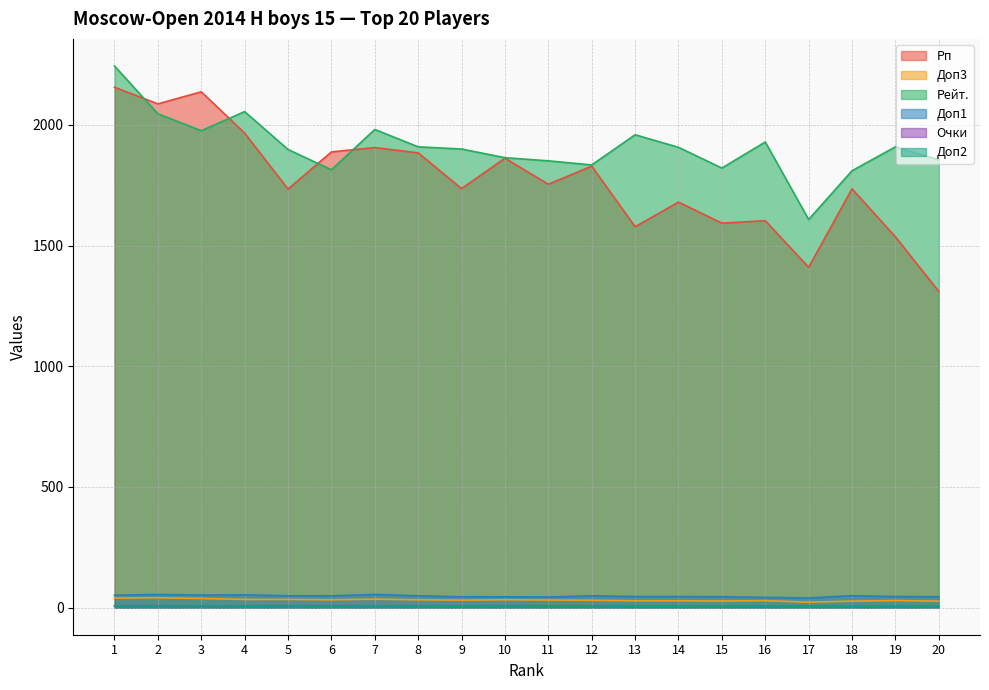

After their last crossing, which series has the higher values: Рп or Рейт.?

Рейт.